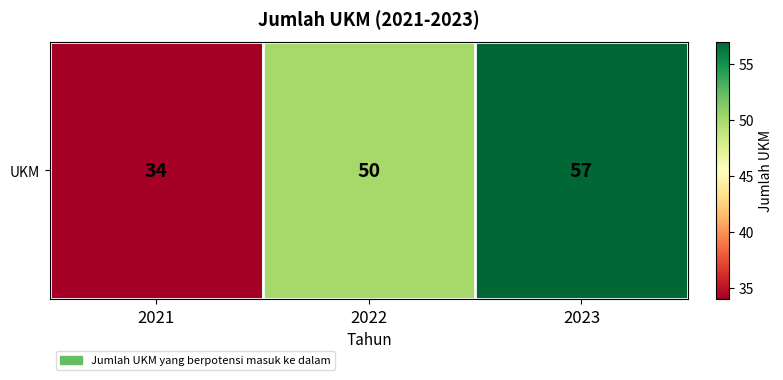

List the labels in order of value, smallest first.

2021, 2022, 2023